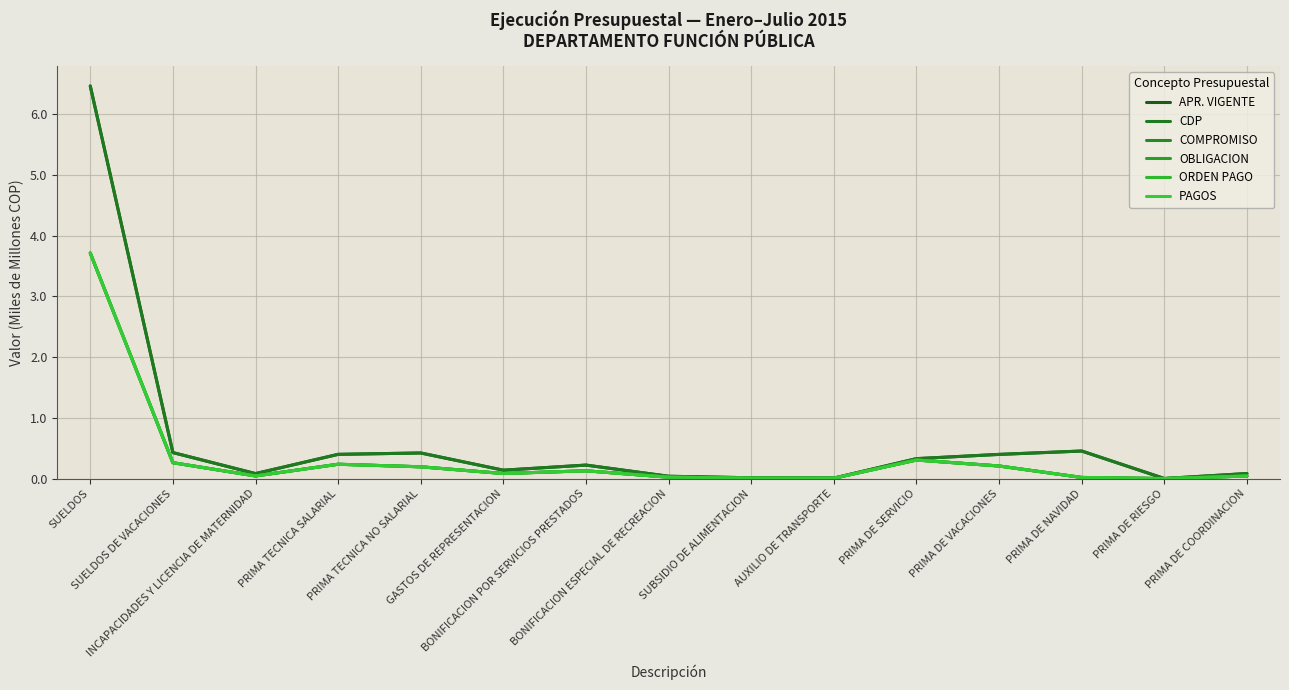

True or false: ORDEN PAGO and APR. VIGENTE cross at least once.

False